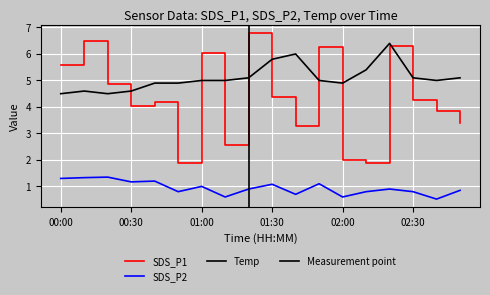

Rank the series by their average value, from highest to lowest.

Temp, SDS_P1, SDS_P2